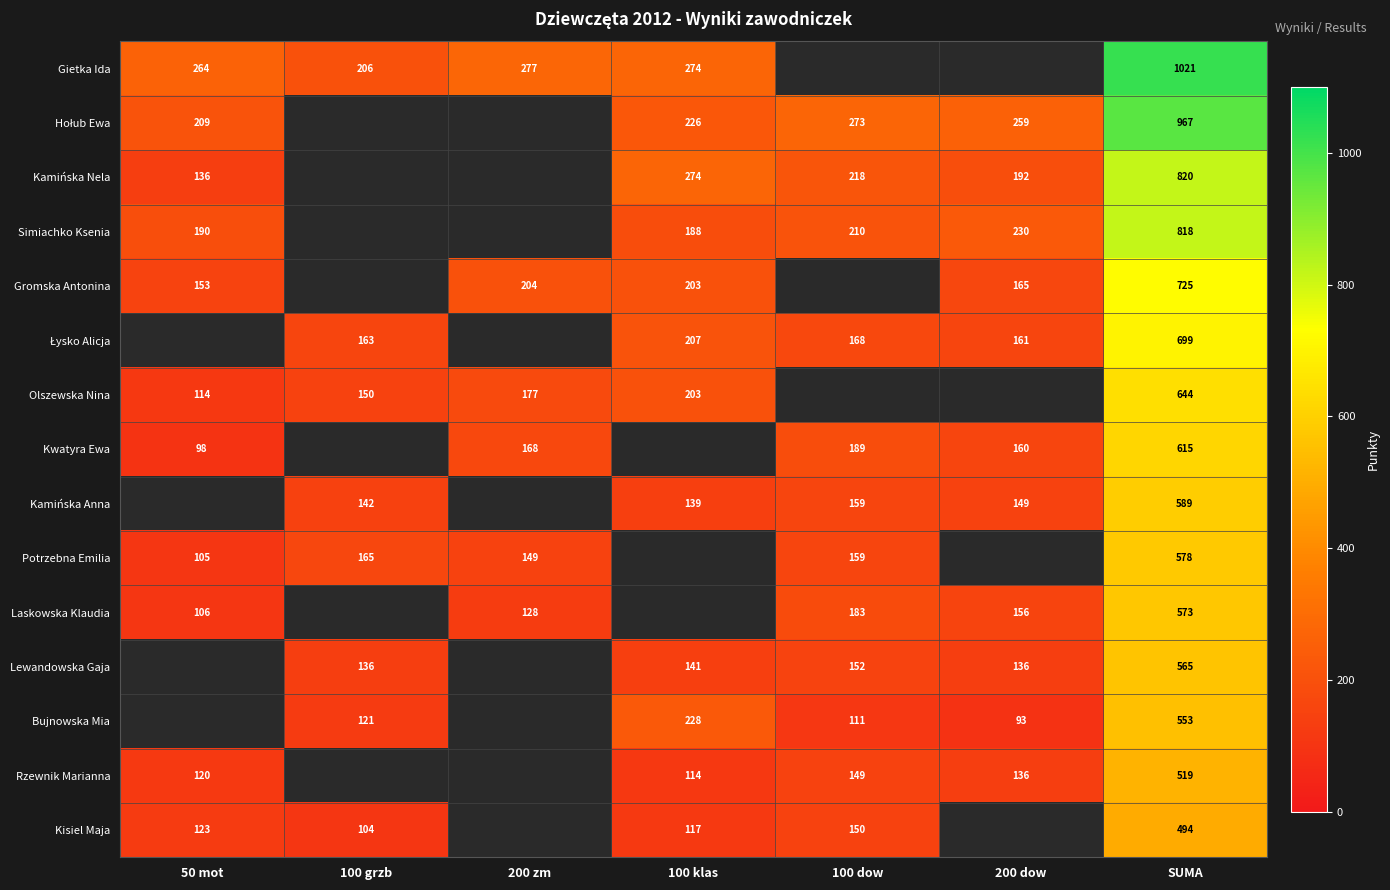

What is the sum of the Gietka Ida values at 200 zm and 100 grzb?

483